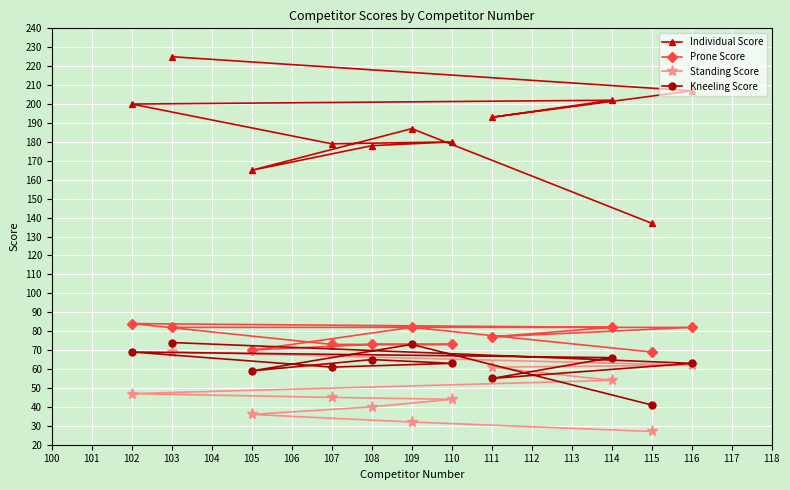

What is the sum of the Standing Score values at 109 and 105?

68